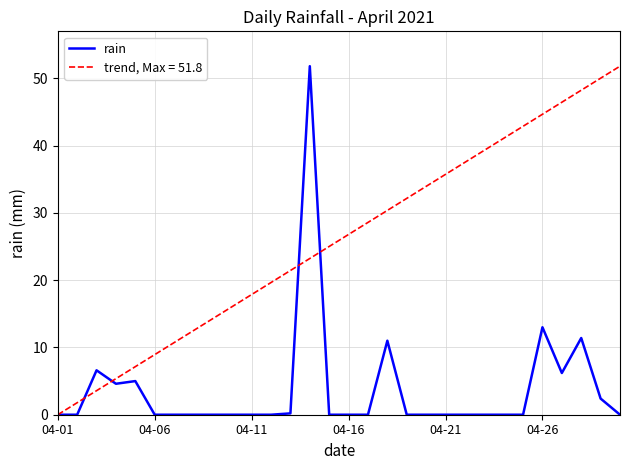

True or false: the data has more than 1 interior local peaks.

True